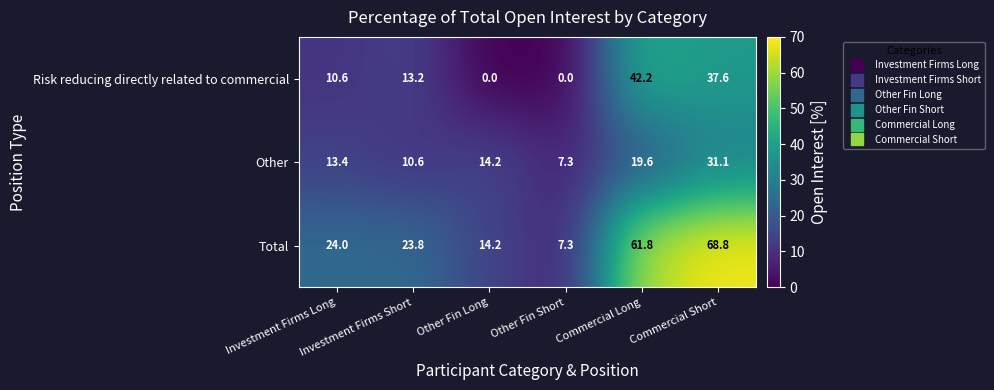

What is the highest value of the Total series?

68.8